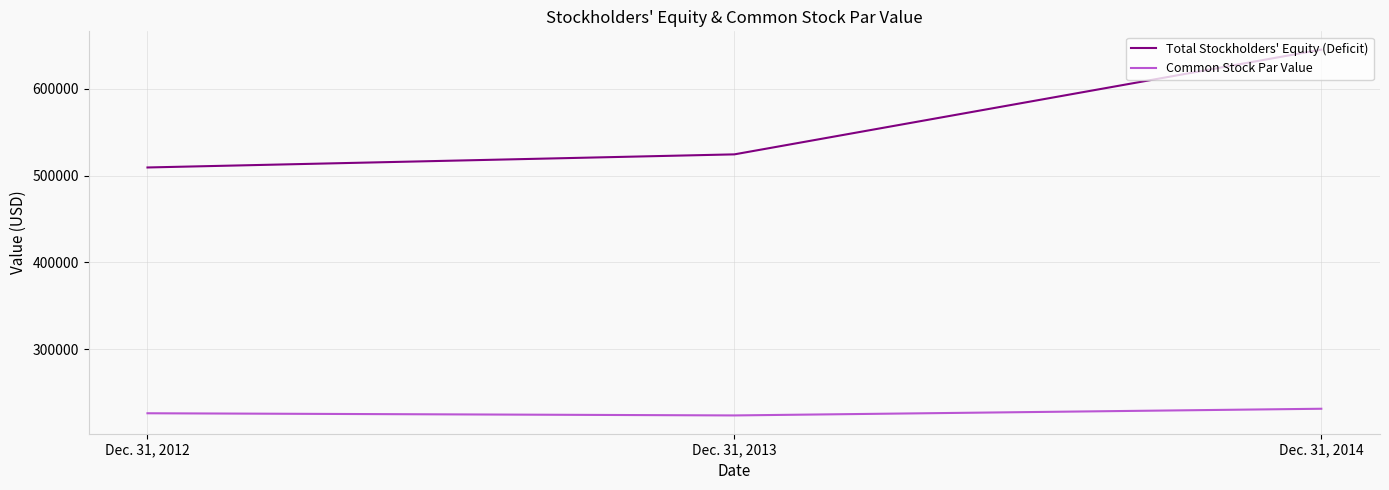

Reading left to right, extract all data points from this chart.

Total Stockholders' Equity (Deficit): Dec. 31, 2012=509266	Dec. 31, 2013=524373	Dec. 31, 2014=645040
Common Stock Par Value: Dec. 31, 2012=226102	Dec. 31, 2013=223602	Dec. 31, 2014=231302